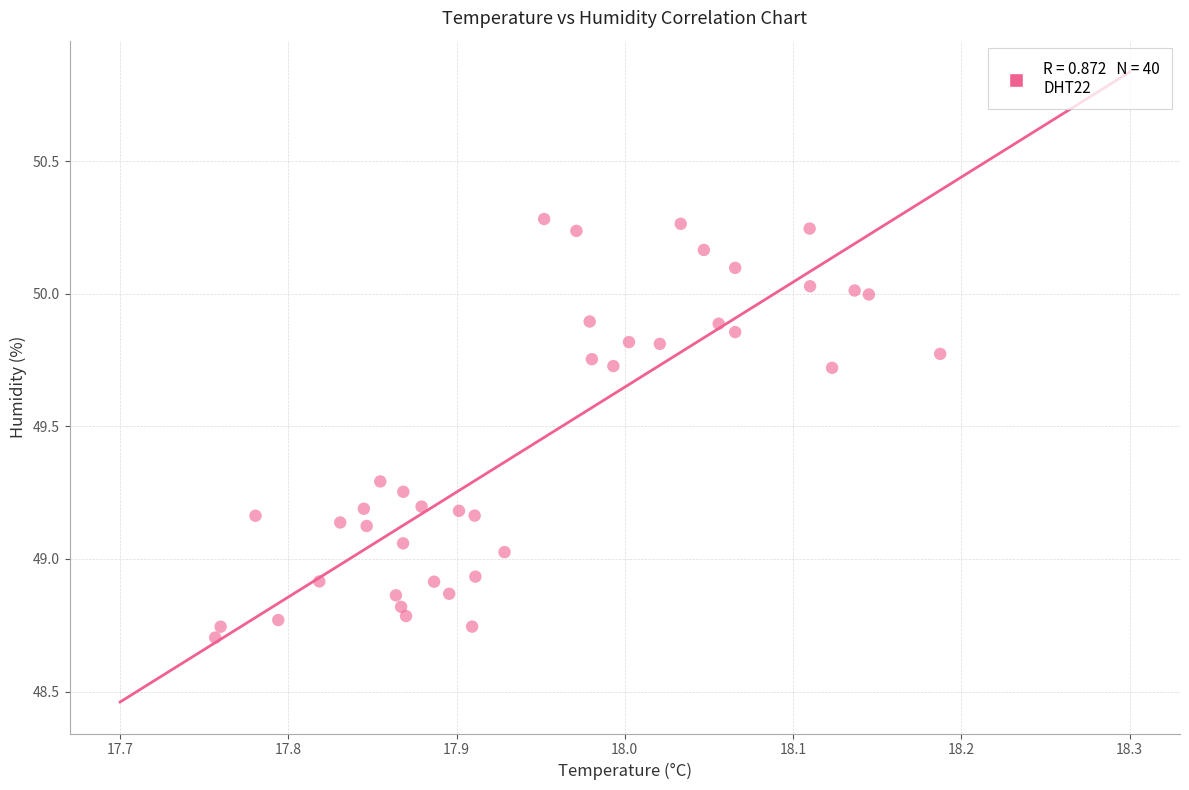

What is the range of Y values (max minus min)?

1.6